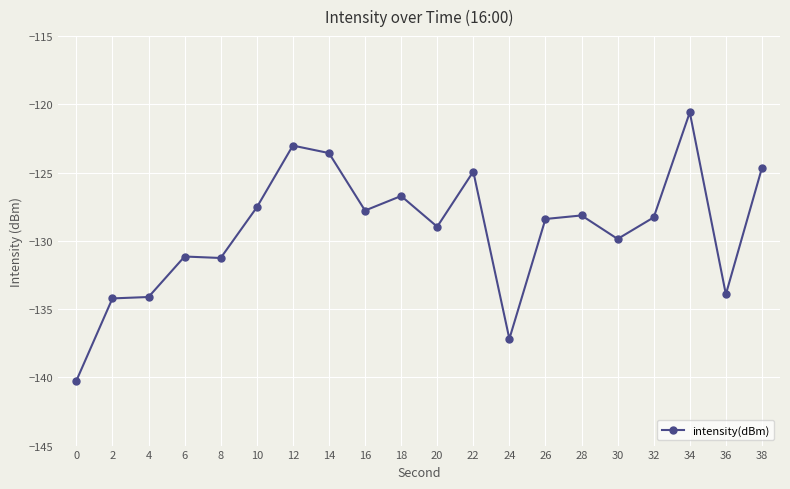

At which label is the value closest to -130?

30